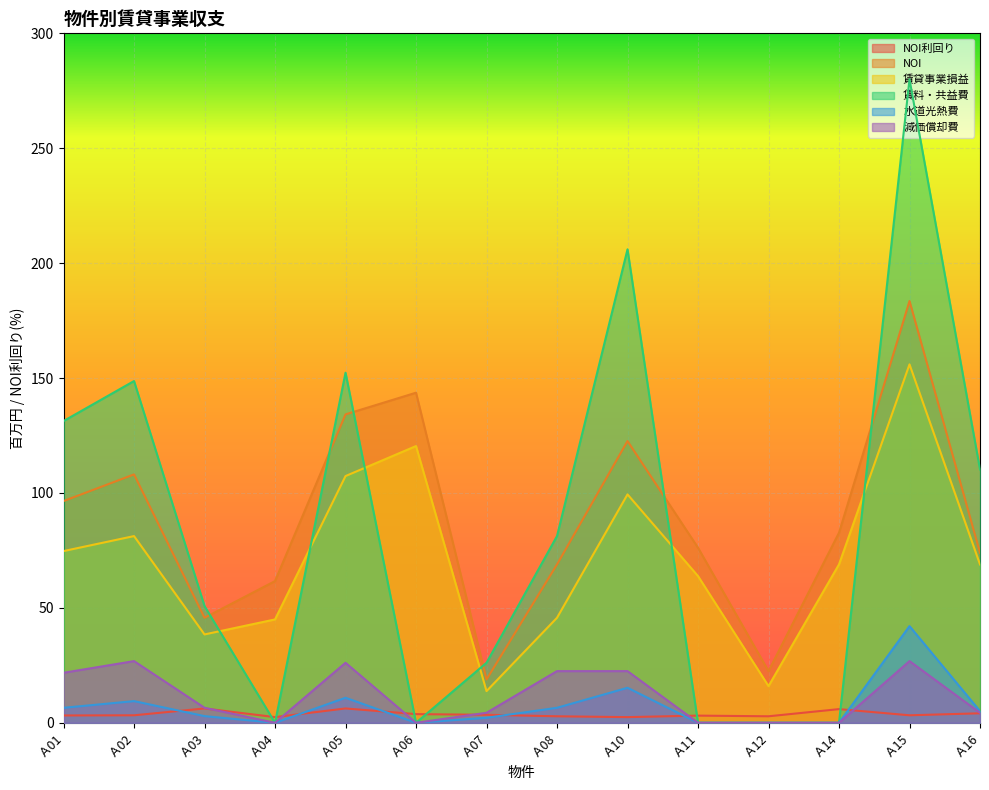

Which has a higher value, Ａ10 or Ａ02?

Ａ02